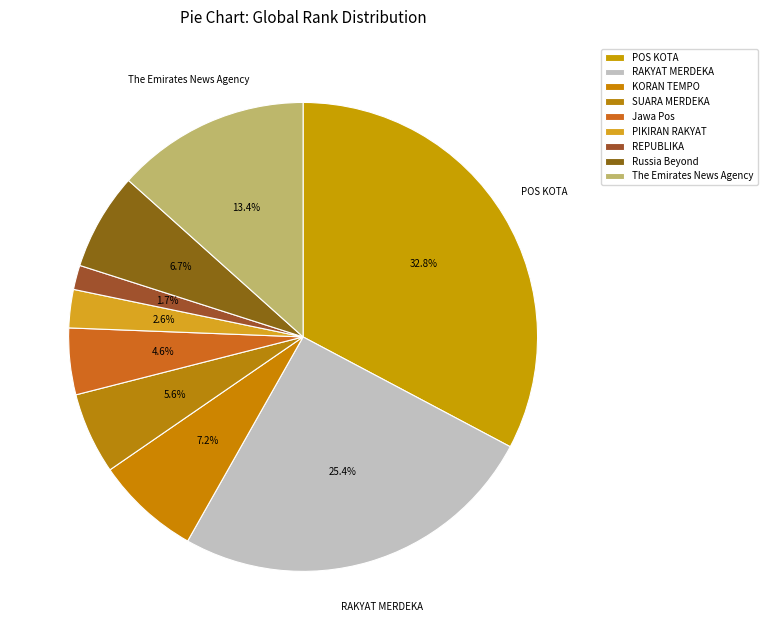

How much of the chart is everything except SUARA MERDEKA?

94.4%